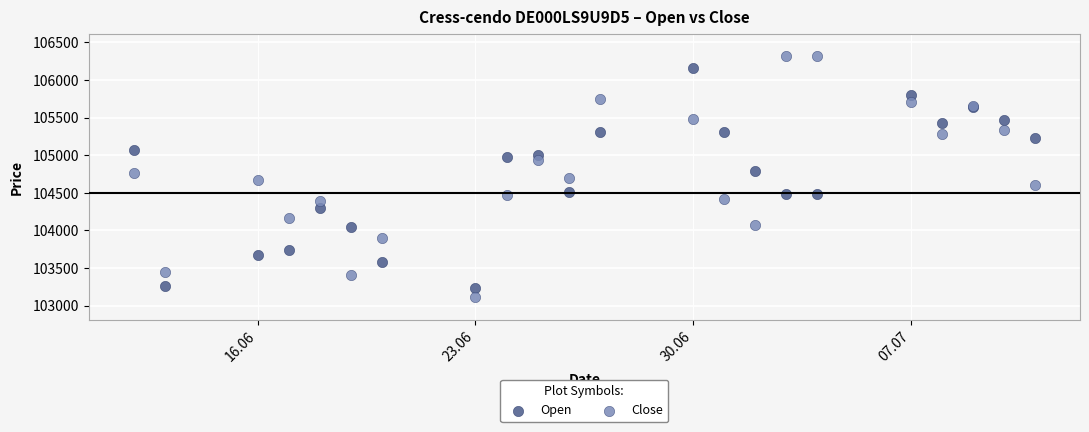

What are all the series names shown in the legend?

Open, Close